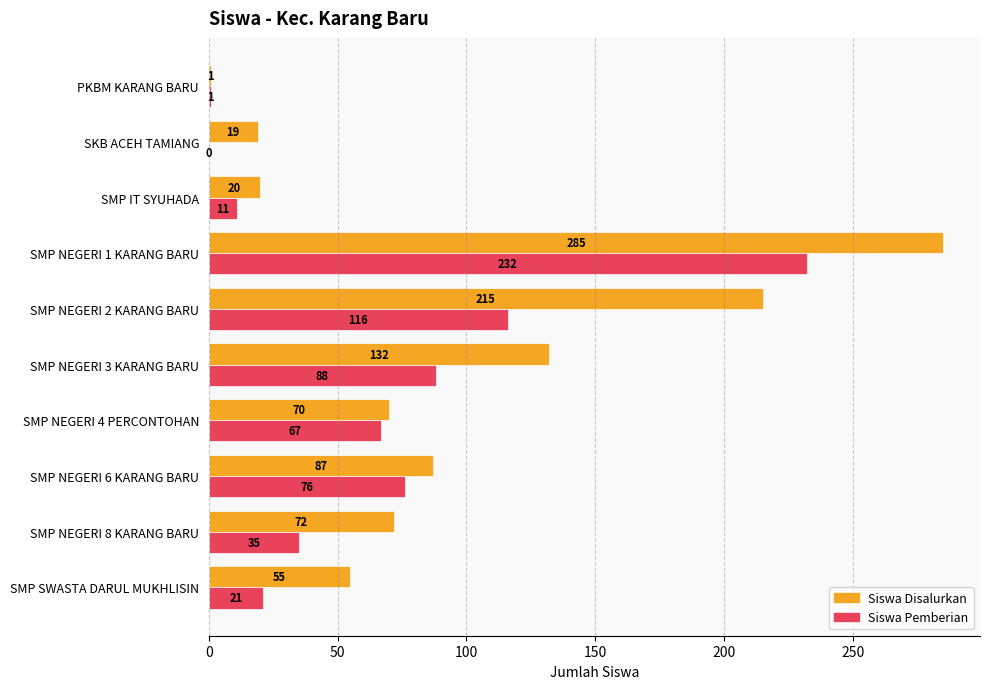

Which series changed the most between SMP NEGERI 4 PERCONTOHAN and SMP NEGERI 6 KARANG BARU?

Siswa Disalurkan